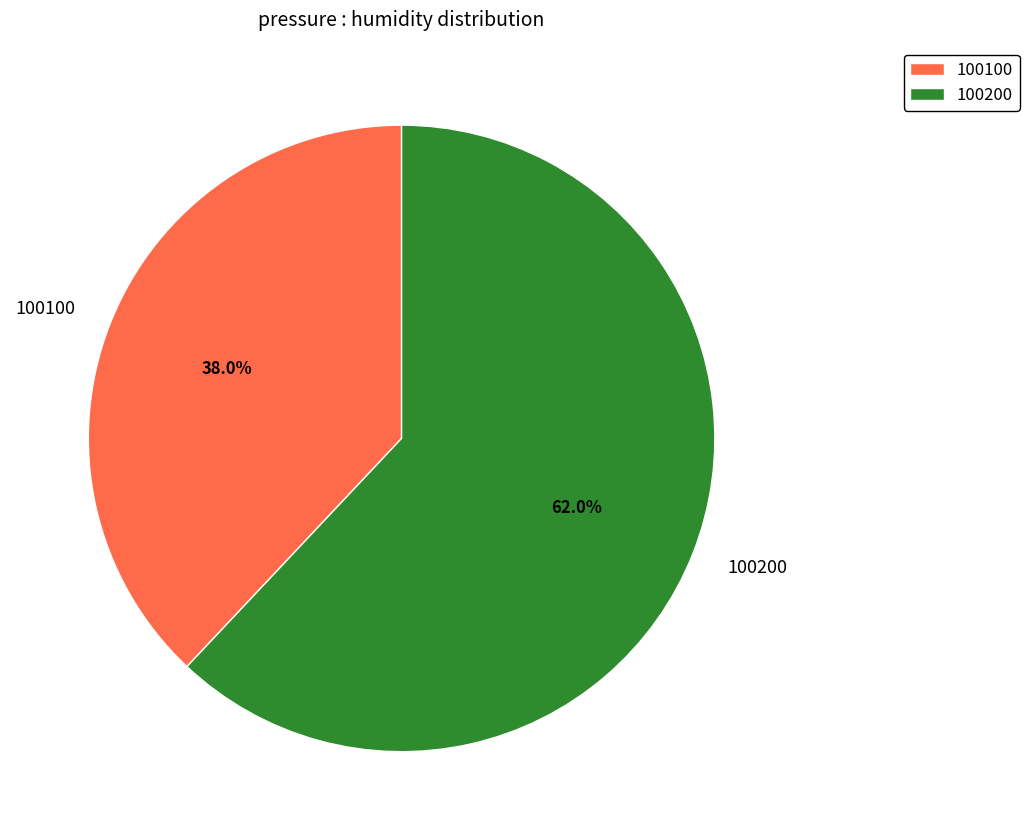

What is the smallest slice in the pie chart?

100100